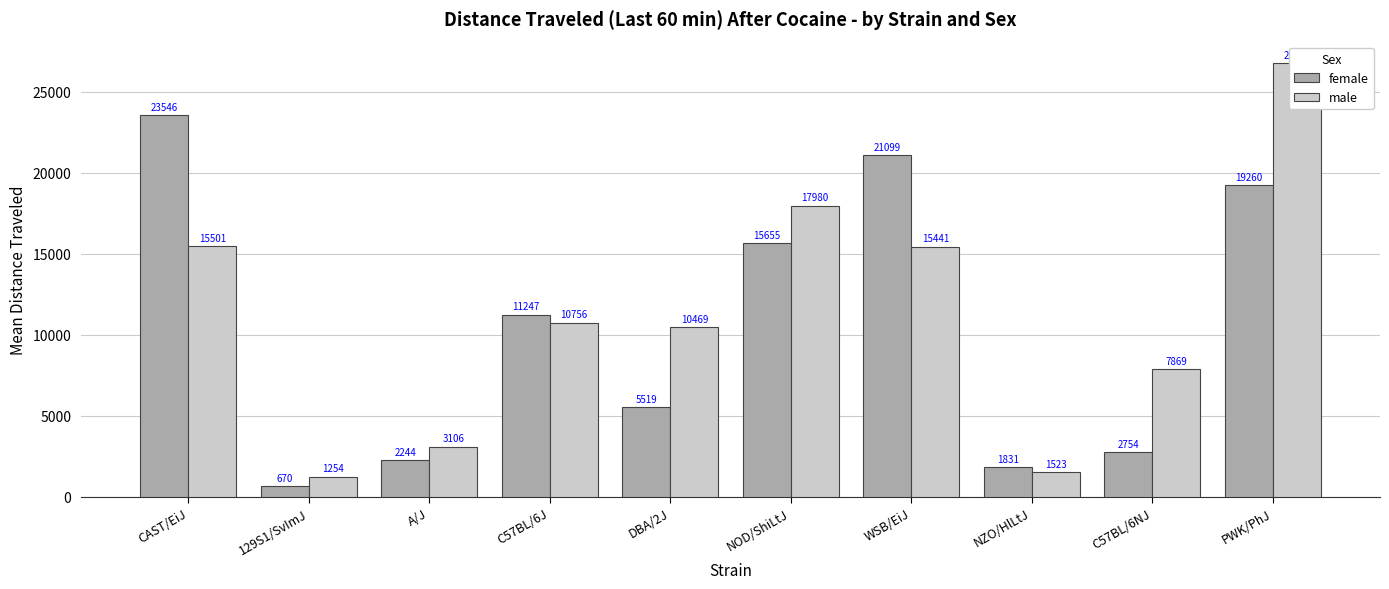

What is the lowest value of the male series?

1254.0